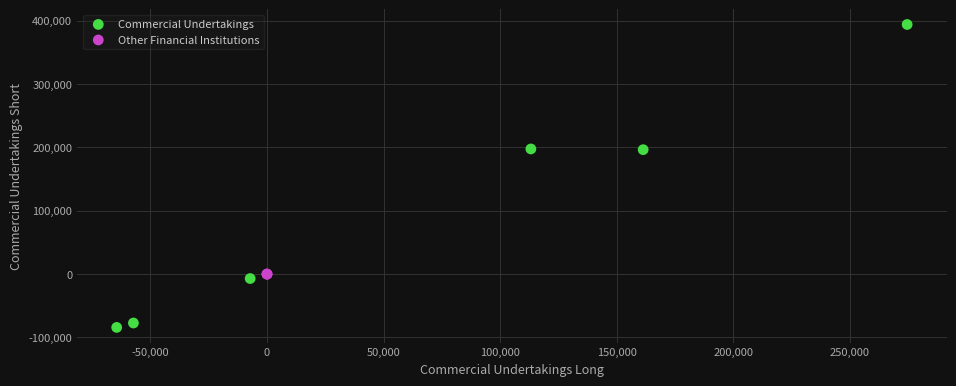

What are all the series names shown in the legend?

Commercial Undertakings, Other Financial Institutions